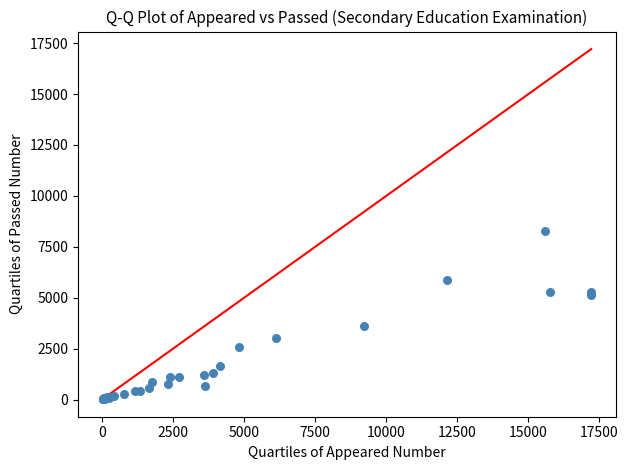

What Y value in the scatter plot is closest to 4154?

3624